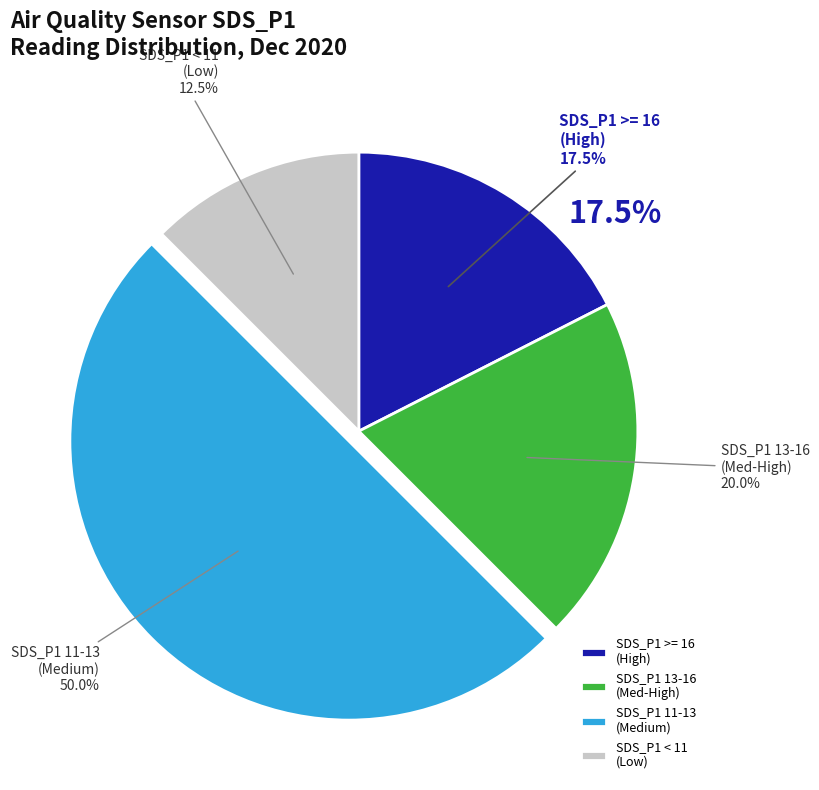

Is it true that 34 is 17% of the pie?

False